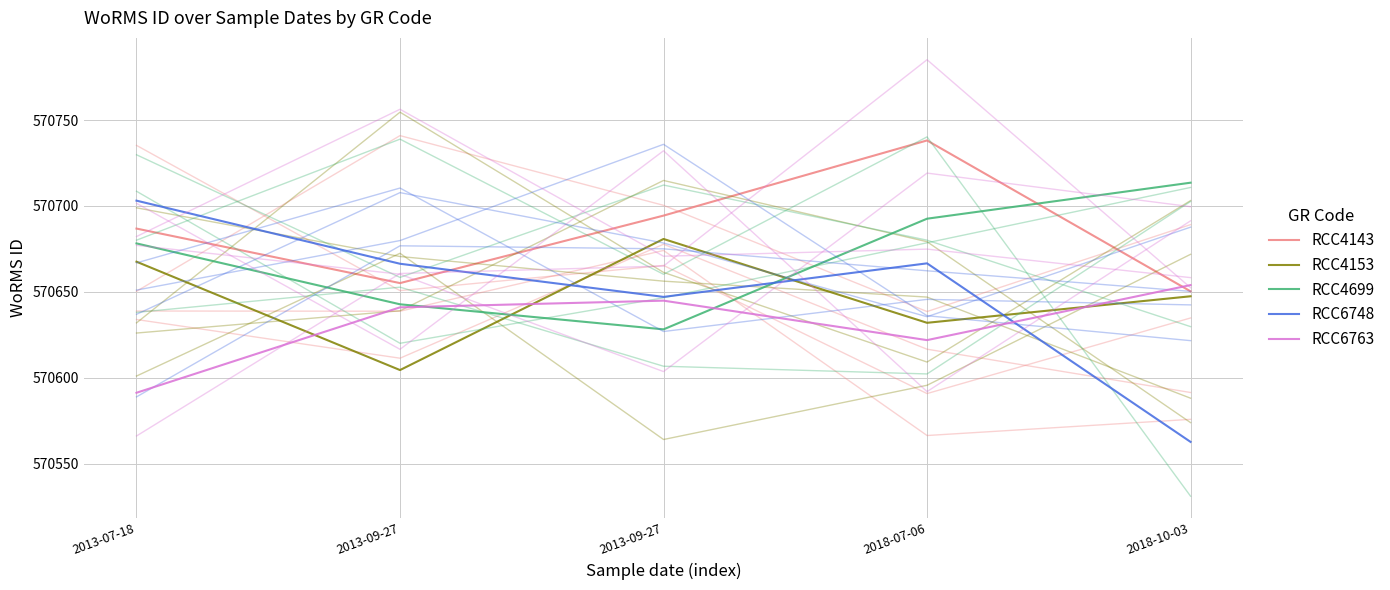

True or false: RCC6763 has a value of 570641.0 at 2013-09-27.

True